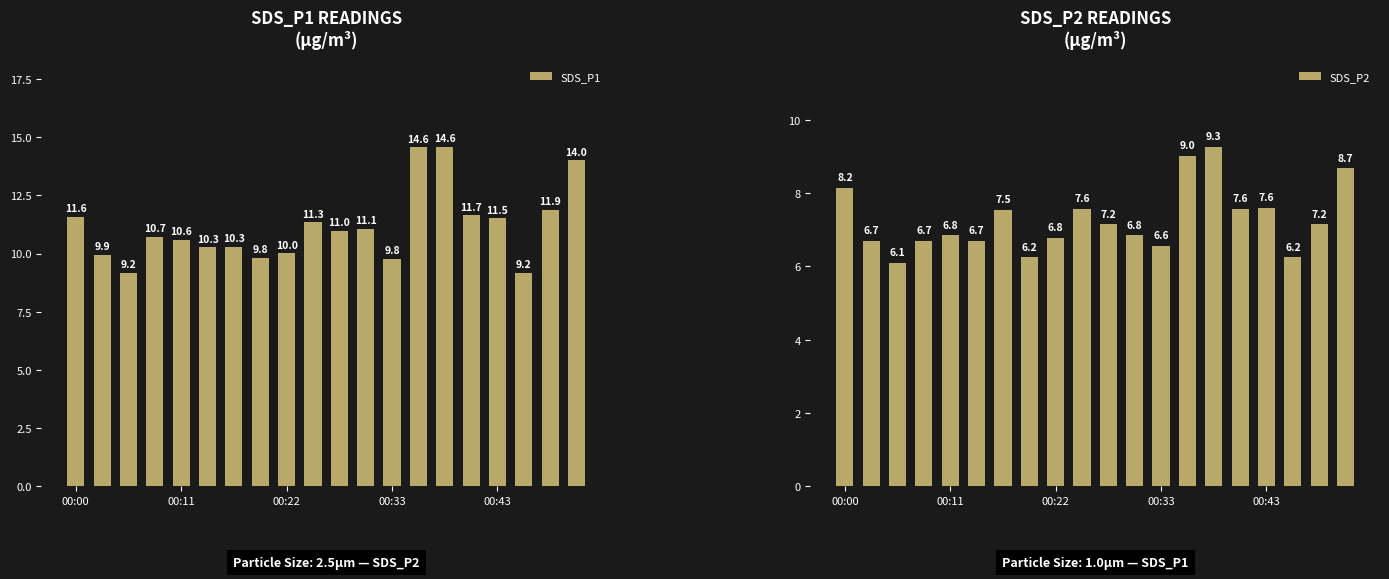

The value of SDS_P2 at 00:43 is 3.2. True or false?

False